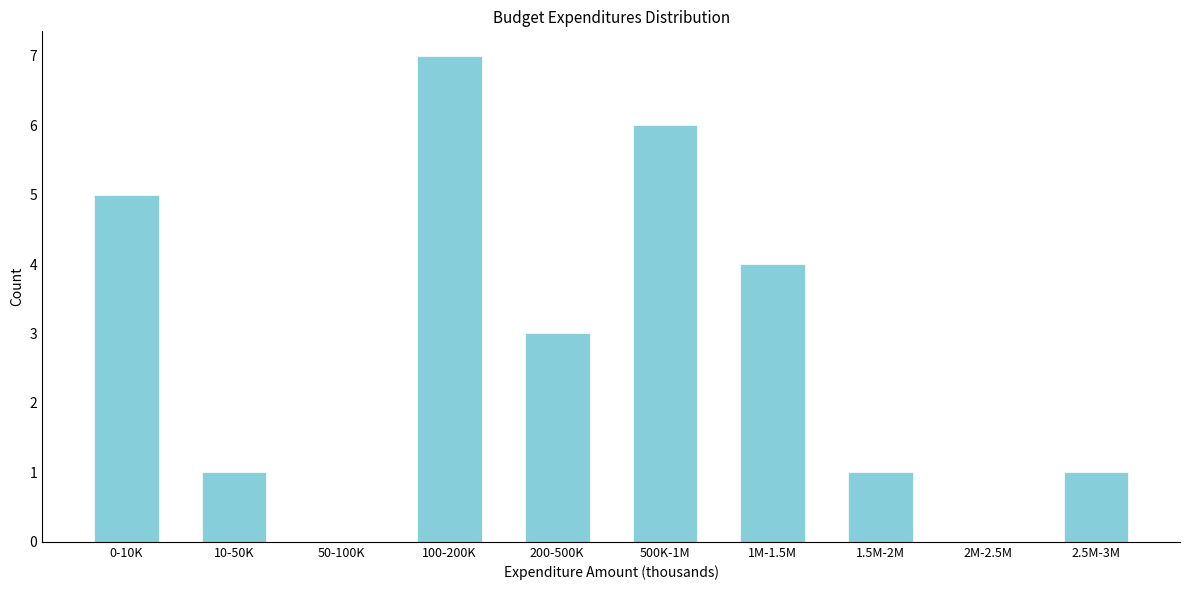

Reading left to right, extract all data points from this chart.

0-10K=5	10-50K=1	50-100K=0	100-200K=7	200-500K=3	500K-1M=6	1M-1.5M=4	1.5M-2M=1	2M-2.5M=0	2.5M-3M=1